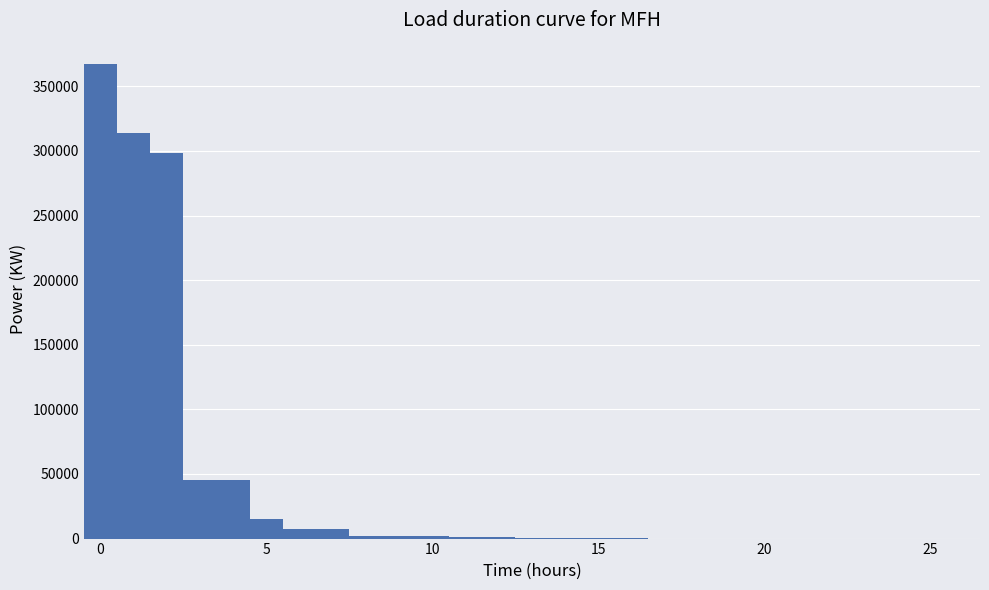

Around what value on the x-axis is the tallest bar? Give the approximate position of its centre, as read against the axis.

0.0